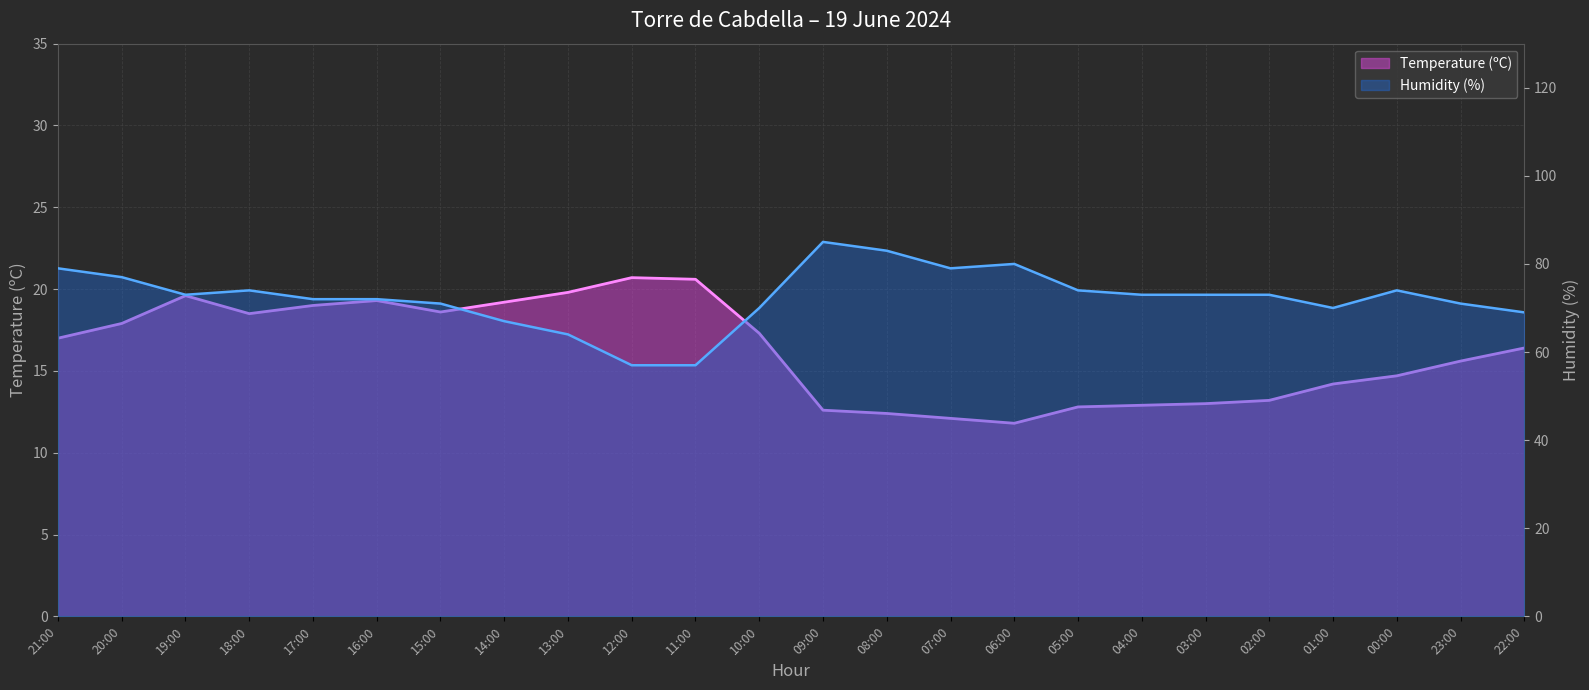

What is the sum of all Humidity (%) values?

1737.0